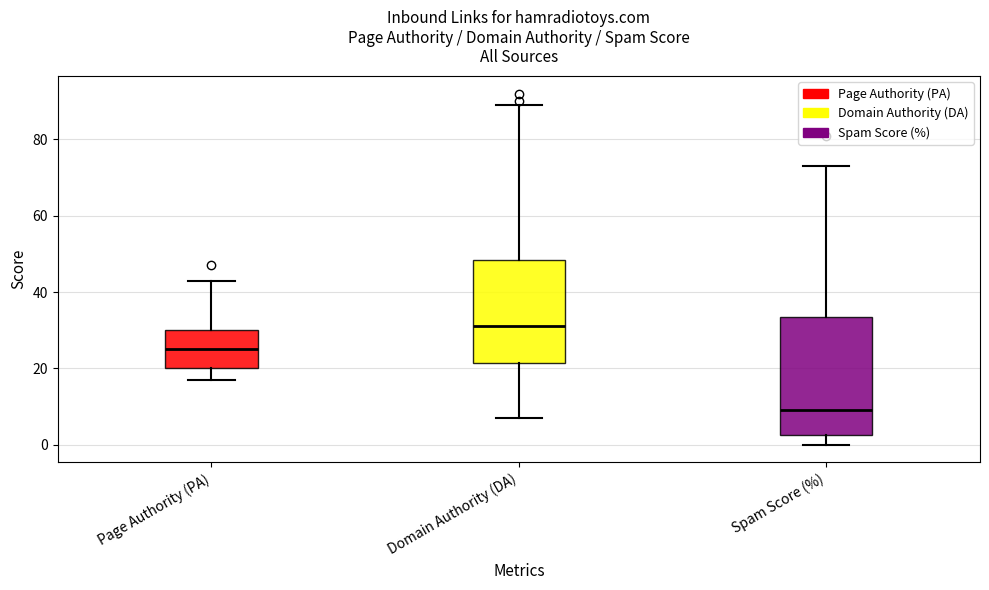

Which box's median line is the highest?

Domain Authority (DA)